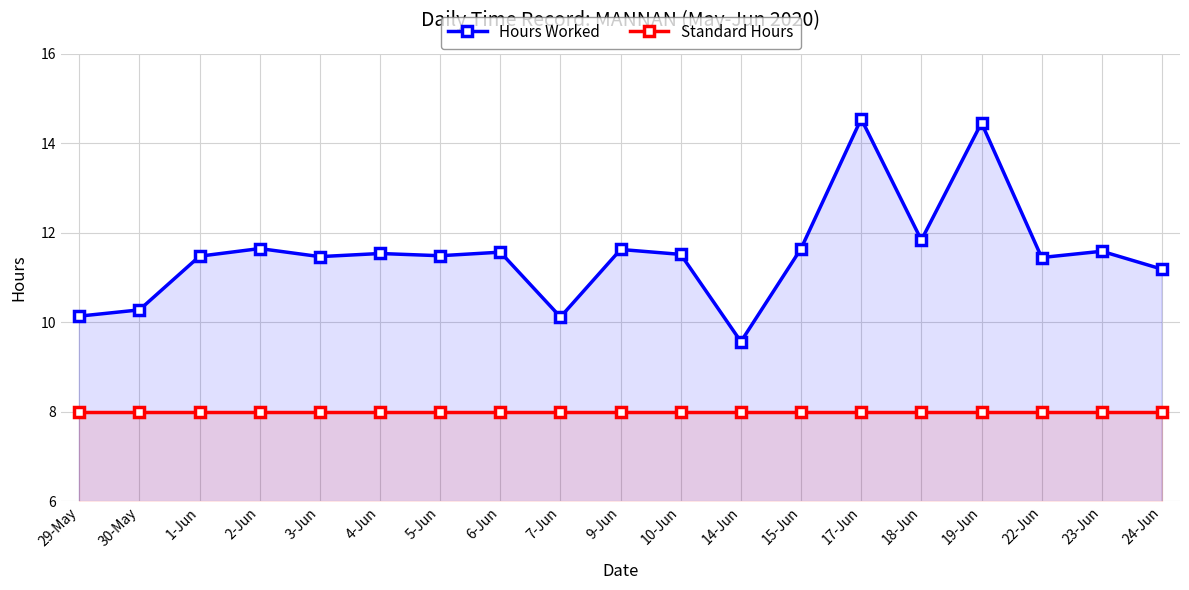

True or false: Standard Hours has more than 0 points higher than both neighbors.

False